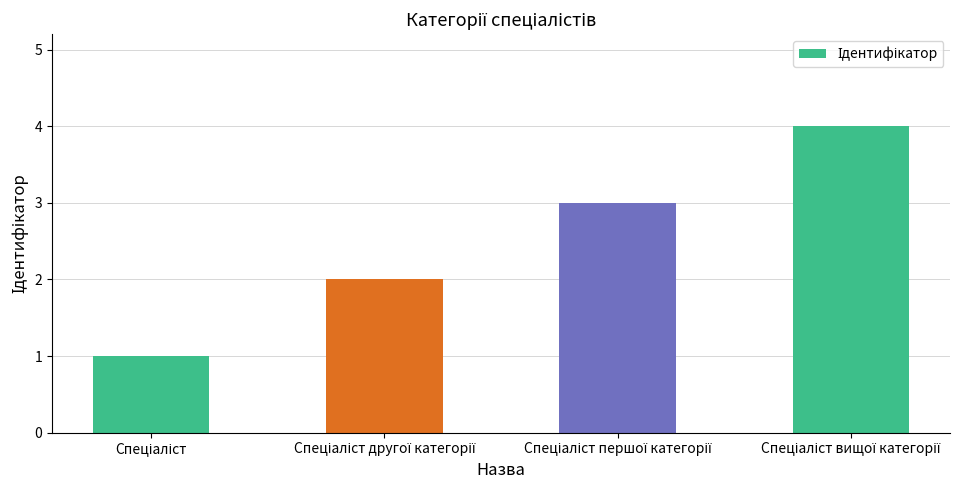

What is the difference between the maximum and minimum values?

3